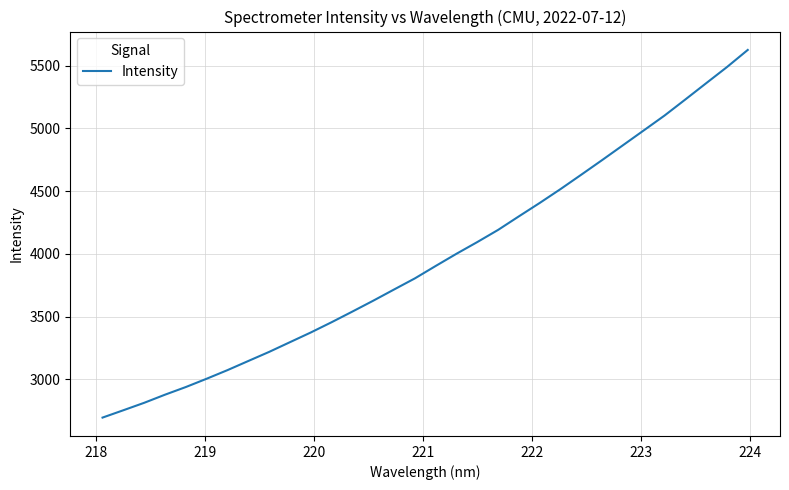

What is the smallest value displayed?

2695.0